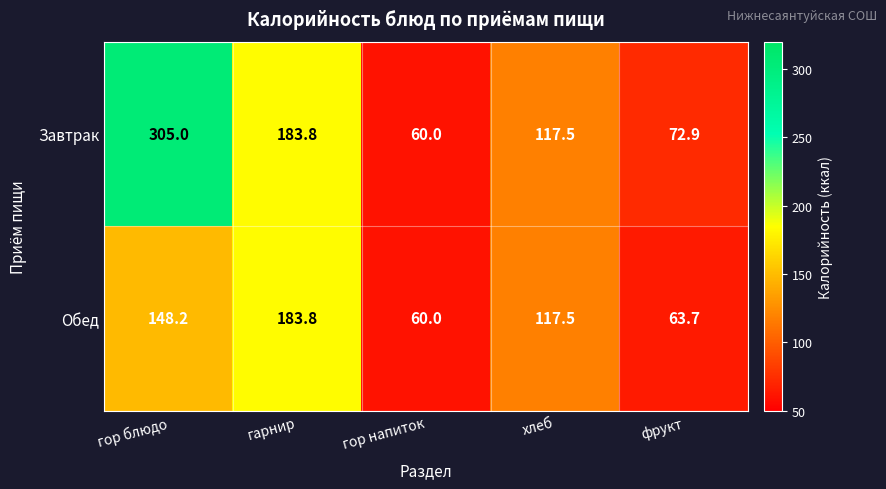

Rank the series by their maximum value, from lowest to highest.

Обед, Завтрак